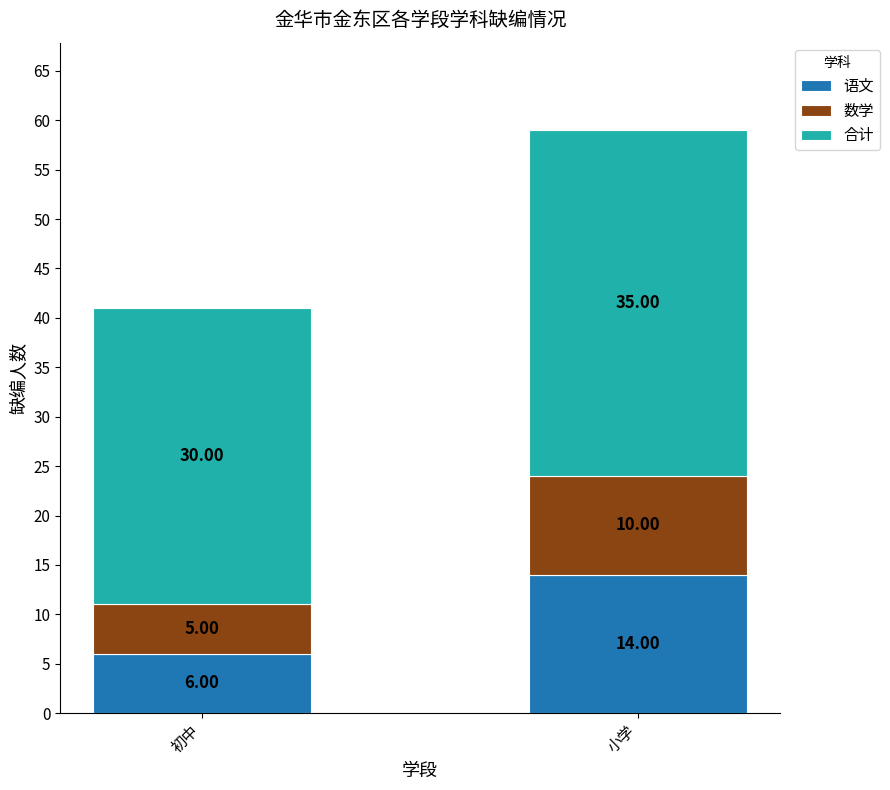

Which category has the lowest value in the 语文 series?

初中